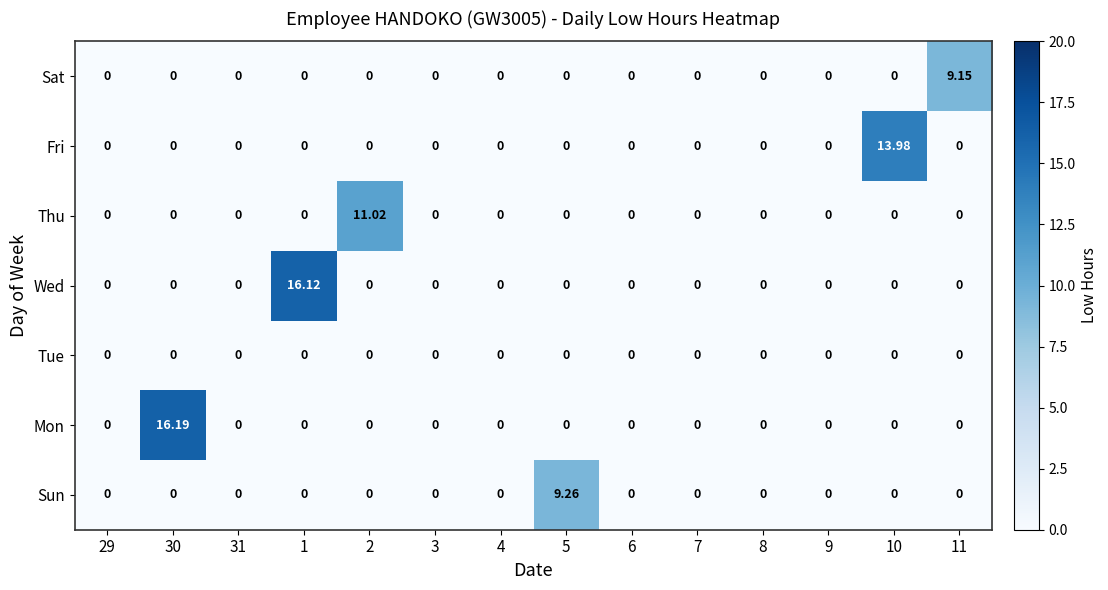

What is the total value across all series at 10?

14.0